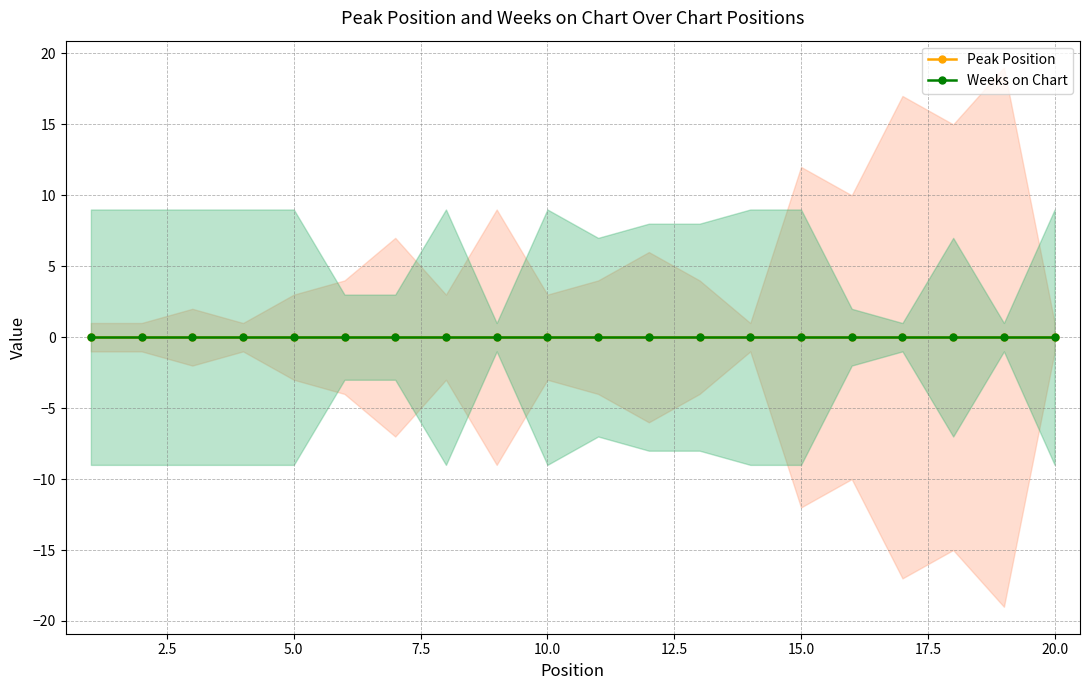

What is the total value across all series at 15?

21